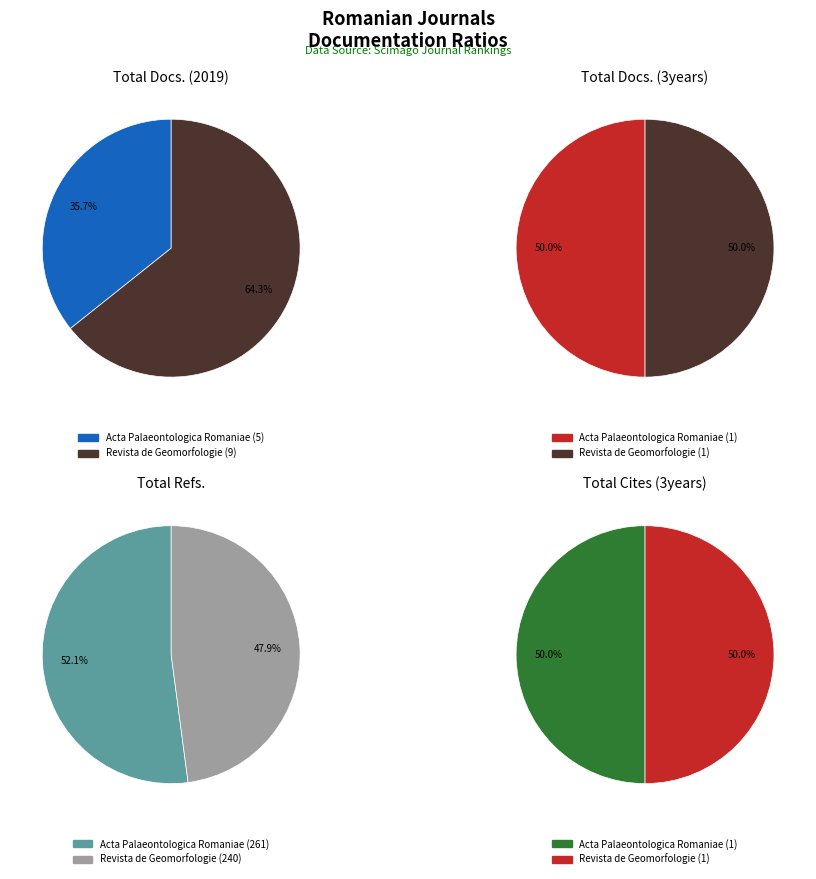

How many slices are in this pie chart?

2